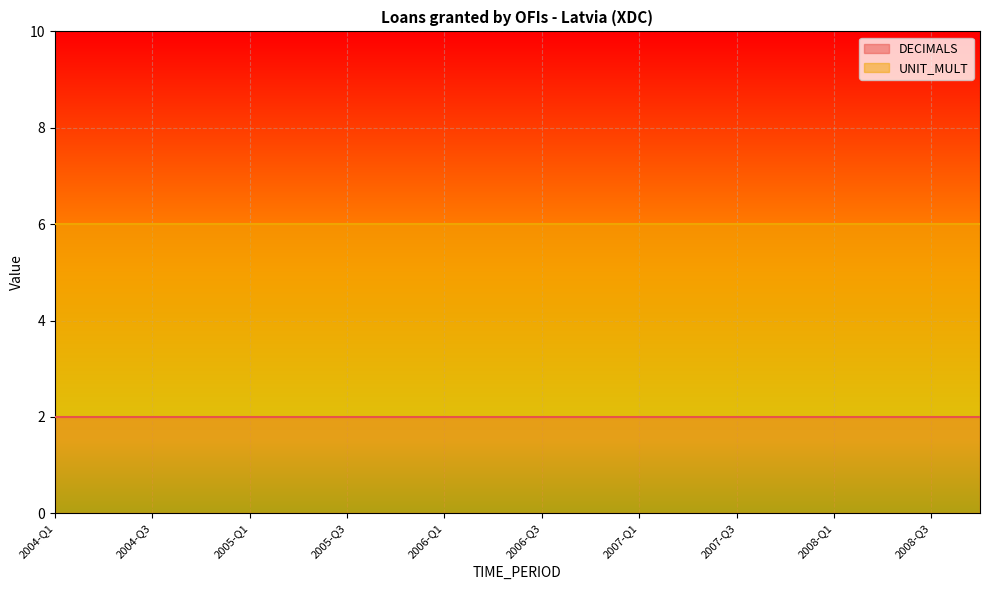

What is the sum of all UNIT_MULT values?

120